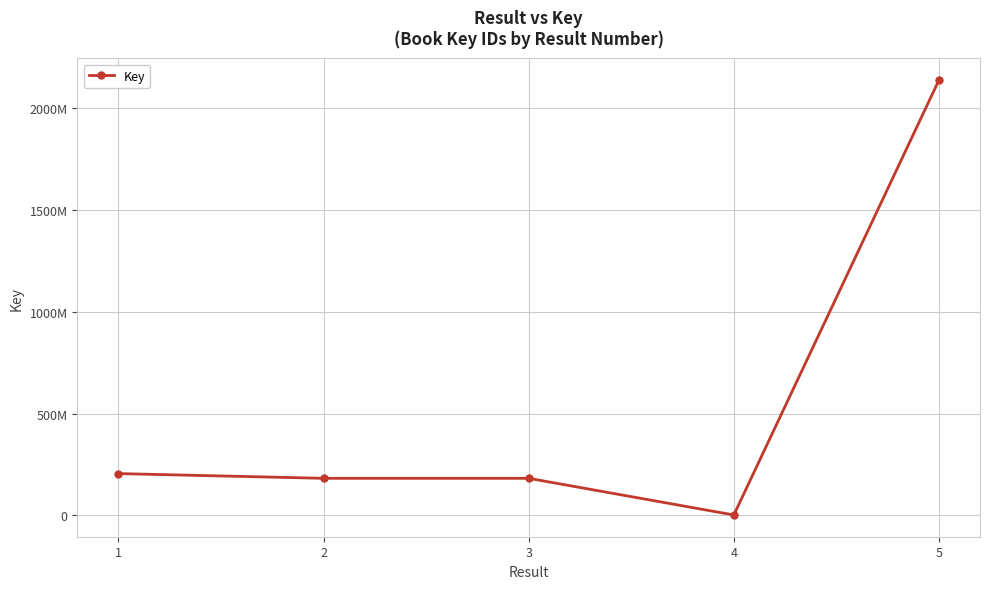

Which label corresponds to the smallest value in the chart?

4